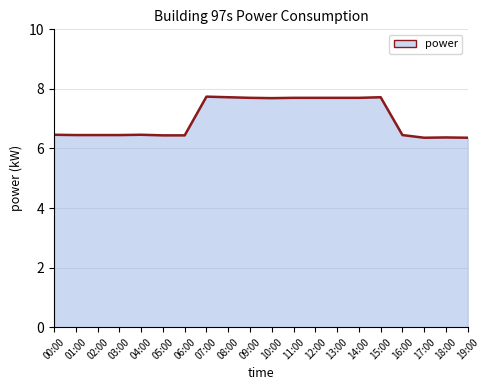

What is the difference between the second highest and second lowest values?

1.4